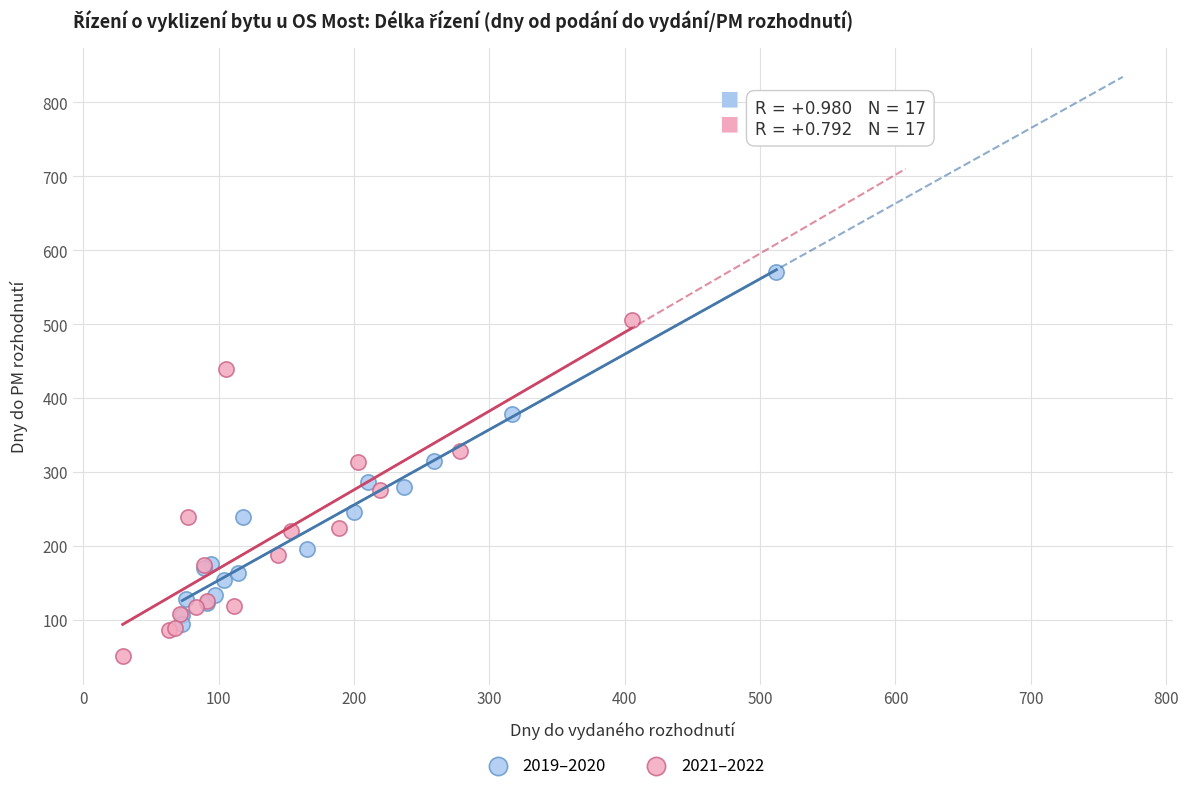

Which series reaches the maximum Y coordinate?

2019–2020